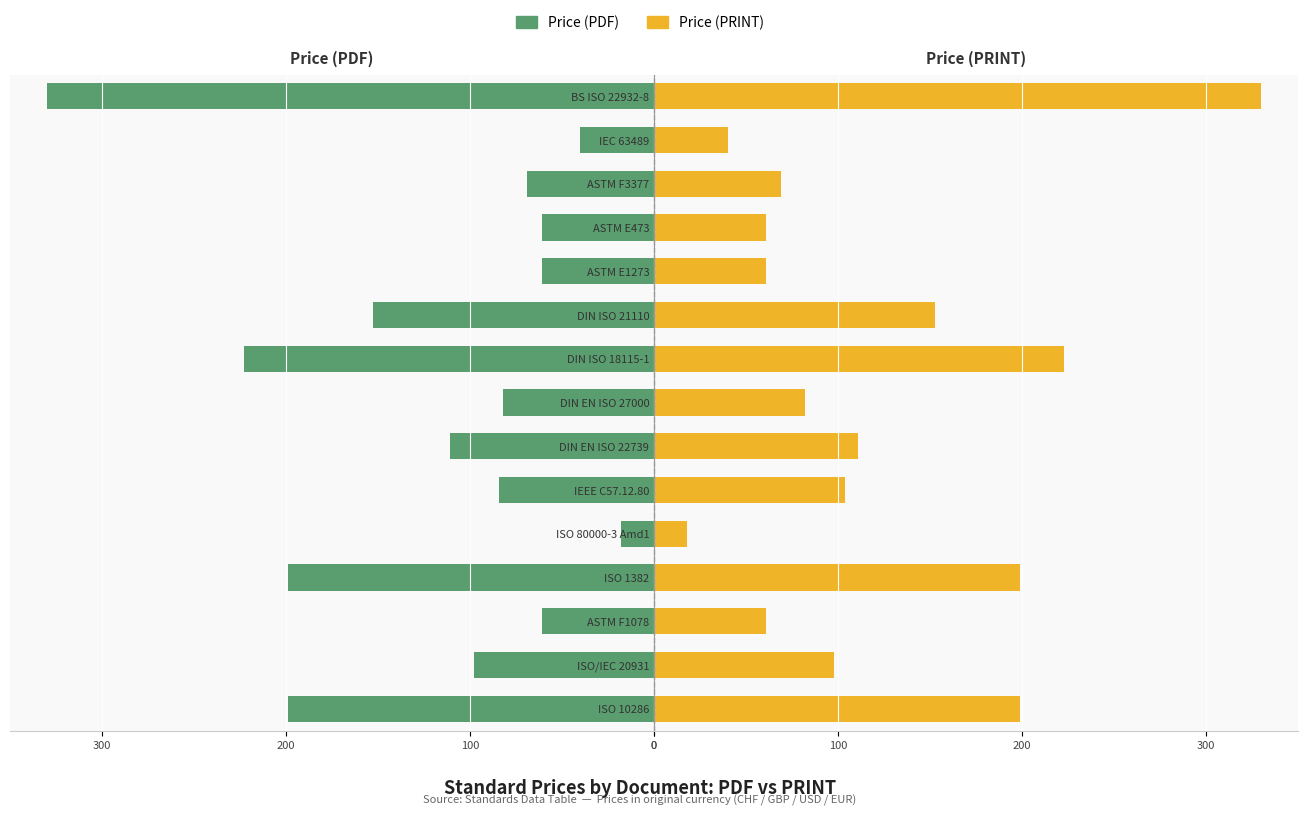

Reading left to right, list all the values displayed in this chart.

Price (PDF): -199.0	-98.0	-61.0	-199.0	-18.0	-84.0	-110.8	-82.2	-222.7	-152.5	-61.0	-61.0	-69.0	-40.0	-330.0
Price (PRINT): 199.0	98.0	61.0	199.0	18.0	104.0	110.8	82.2	222.7	152.5	61.0	61.0	69.0	40.0	330.0